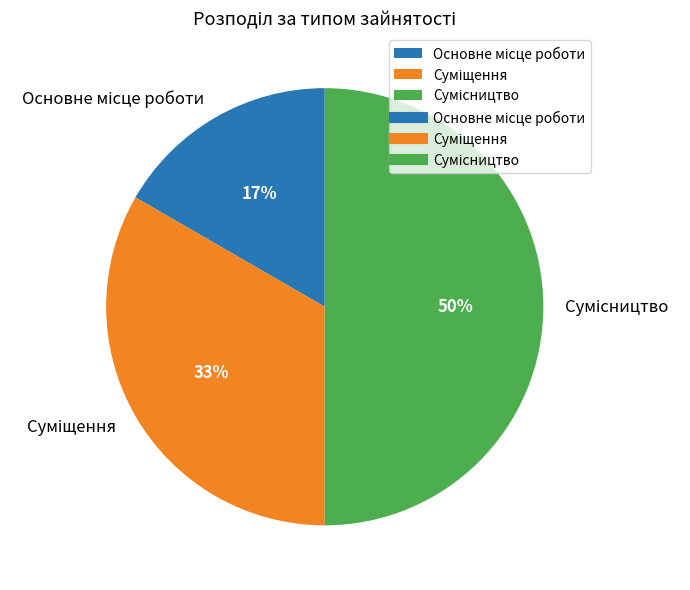

To the nearest percent, what is the average slice percentage?

33%